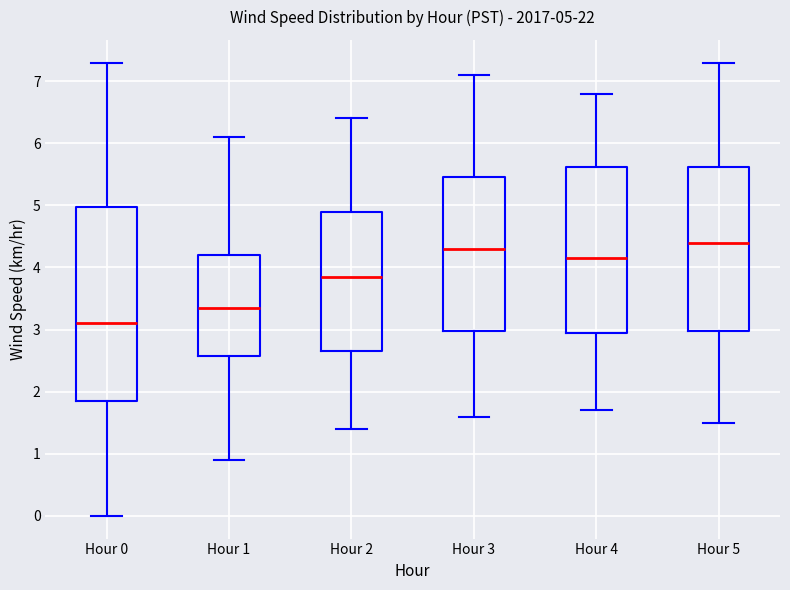

Which box is the tallest, from its lower edge to its upper edge?

Hour 0